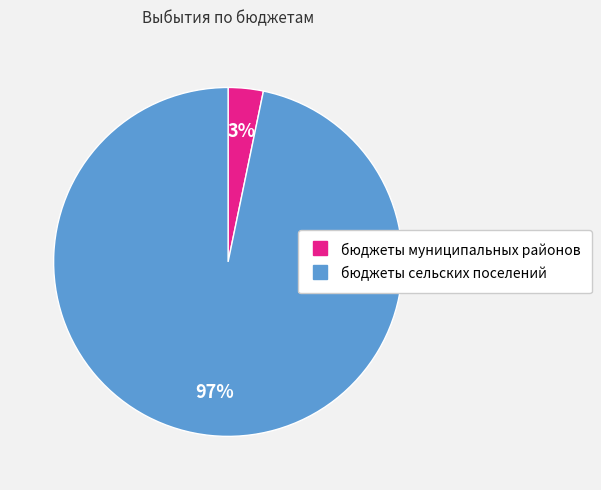

How many segments does this pie chart have?

2